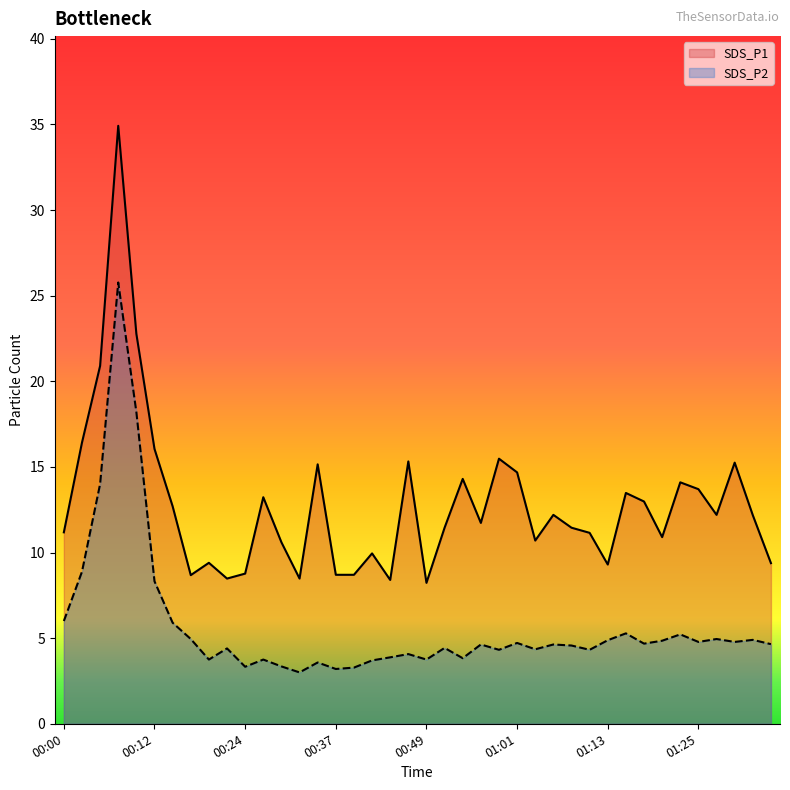

Reading left to right, what are all the values shown in this chart?

SDS_P1: 11.2	16.4	20.9	34.9	22.8	16.1	12.7	8.7	9.4	8.5	8.8	13.2	10.6	8.5	15.2	8.7	8.7	9.9	8.4	15.3	8.2	11.4	14.3	11.7	15.5	14.7	10.7	12.2	11.4	11.2	9.3	13.5	13.0	10.9	14.1	13.7	12.2	15.2	12.2	9.4
SDS_P2: 6.0	8.9	14.0	25.8	18.2	8.3	5.9	5.0	3.8	4.4	3.3	3.8	3.4	3.0	3.6	3.2	3.3	3.7	3.9	4.1	3.8	4.4	3.8	4.6	4.3	4.7	4.3	4.6	4.6	4.3	4.9	5.3	4.7	4.8	5.2	4.8	5.0	4.8	4.9	4.7